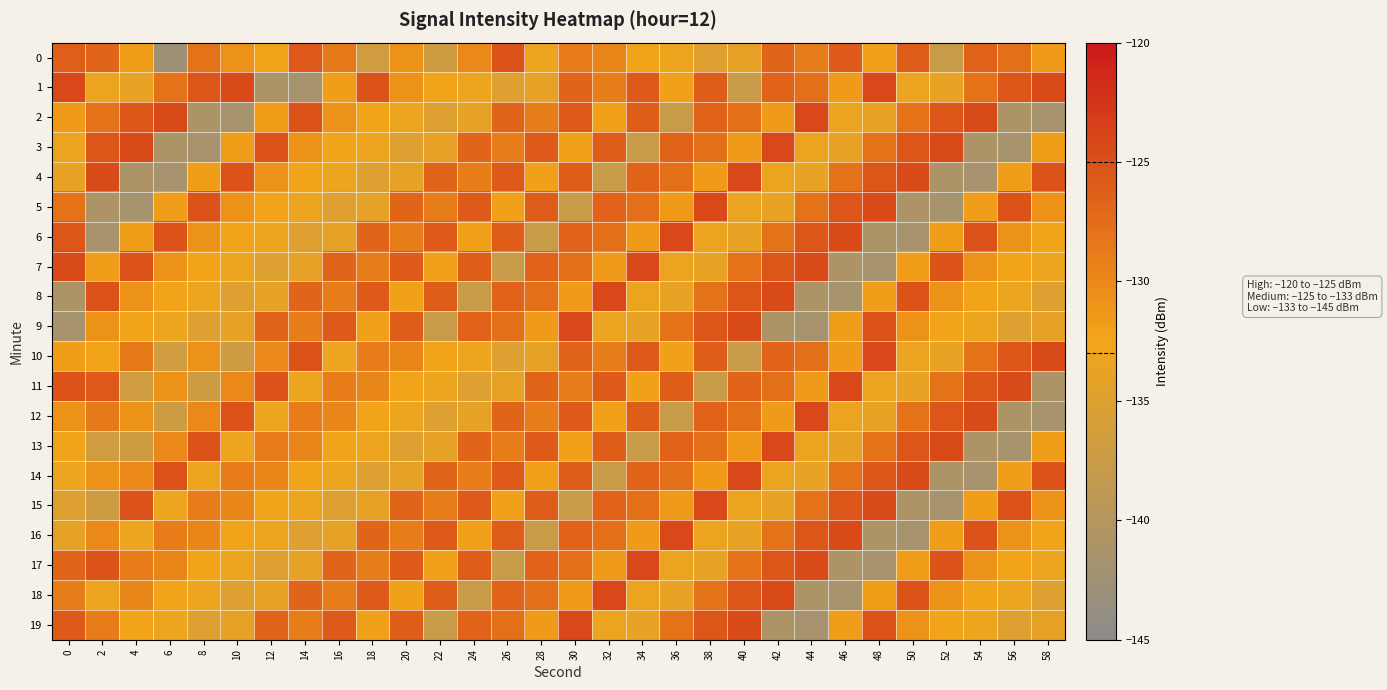

At how many categories does at least one series exceed -134?

30